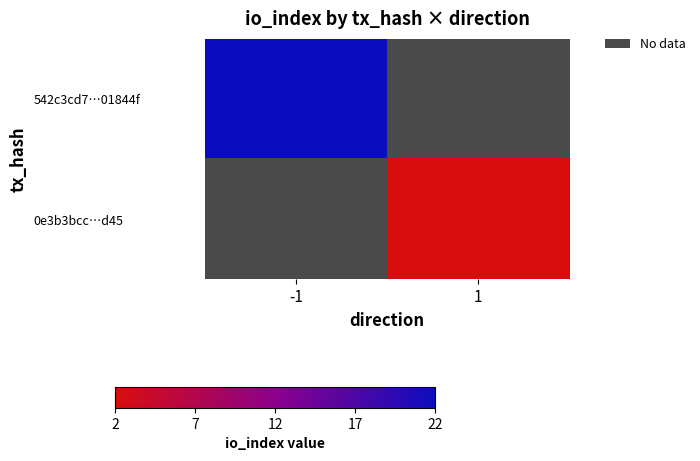

List the series in order of their overall mean, highest first.

542c3cd7…01844f, 0e3b3bcc…d45